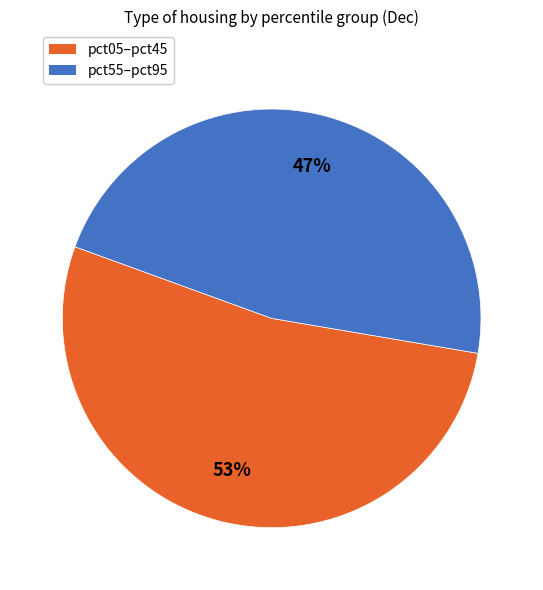

To the nearest percent, what is the average slice percentage?

50%